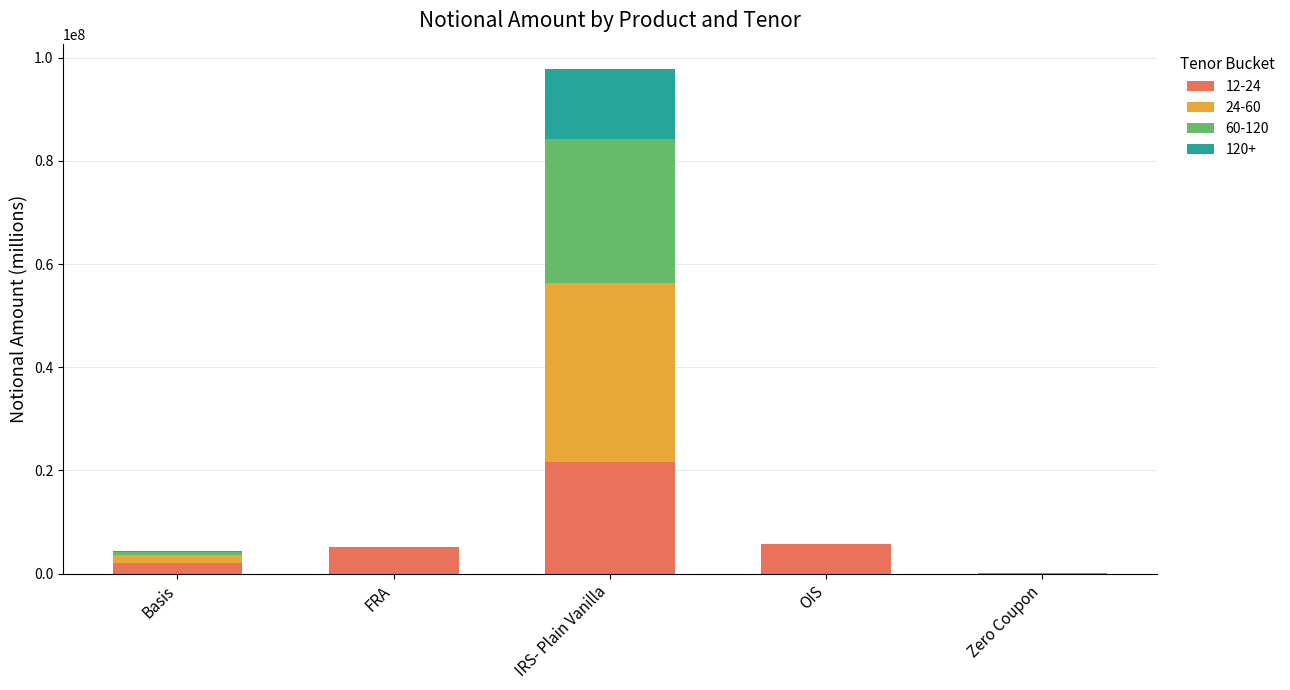

At which category is the sum across all series the highest?

IRS- Plain Vanilla